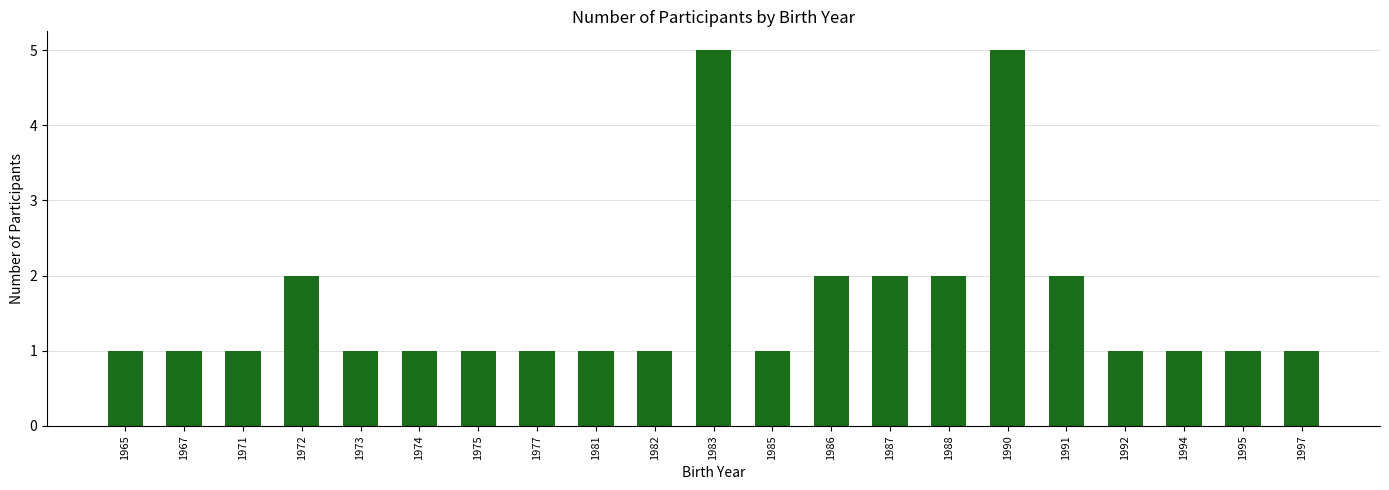

What is the value of the 15th bar from the left?

2